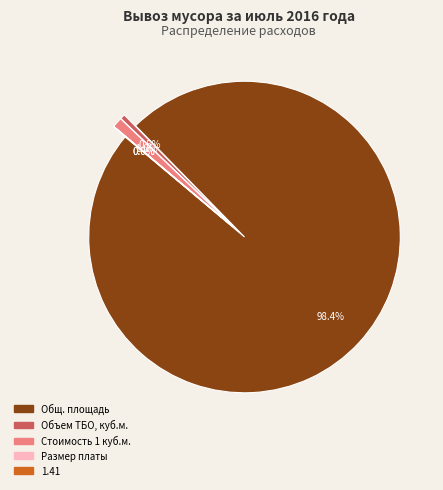

The 1.41 slice represents 0% of the pie. True or false?

True